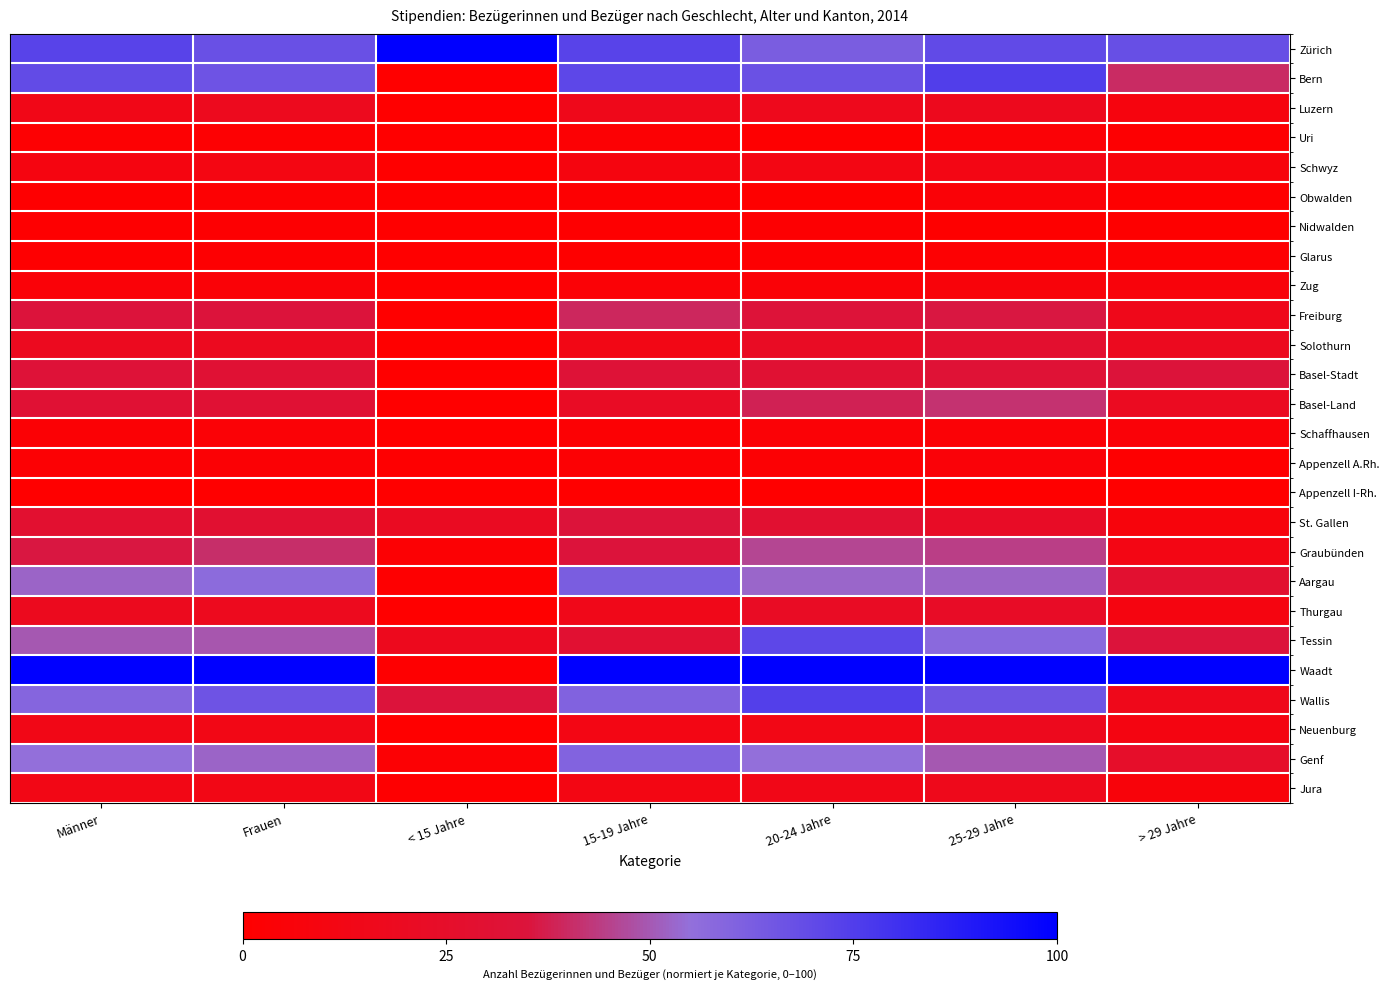

Reading right to left, extract all data points from this chart.

Zürich: > 29 Jahre=68.1	25-29 Jahre=70.3	20-24 Jahre=62.4	15-19 Jahre=73.0	< 15 Jahre=100.0	Frauen=67.6	Männer=72.9
Bern: > 29 Jahre=39.9	25-29 Jahre=75.0	20-24 Jahre=67.4	15-19 Jahre=71.2	< 15 Jahre=0.0	Frauen=66.1	Männer=69.8
Luzern: > 29 Jahre=8.6	25-29 Jahre=17.3	20-24 Jahre=17.0	15-19 Jahre=15.8	< 15 Jahre=0.0	Frauen=17.7	Männer=13.8
Uri: > 29 Jahre=1.9	25-29 Jahre=3.9	20-24 Jahre=1.0	15-19 Jahre=2.9	< 15 Jahre=0.0	Frauen=2.3	Männer=2.2
Schwyz: > 29 Jahre=7.1	25-29 Jahre=12.1	20-24 Jahre=11.6	15-19 Jahre=9.4	< 15 Jahre=0.0	Frauen=10.8	Männer=9.9
Obwalden: > 29 Jahre=0.8	25-29 Jahre=4.6	20-24 Jahre=0.7	15-19 Jahre=1.9	< 15 Jahre=0.0	Frauen=2.3	Männer=1.1
Nidwalden: > 29 Jahre=0.4	25-29 Jahre=0.7	20-24 Jahre=1.3	15-19 Jahre=1.1	< 15 Jahre=0.0	Frauen=1.2	Männer=0.9
Glarus: > 29 Jahre=2.3	25-29 Jahre=2.2	20-24 Jahre=1.7	15-19 Jahre=0.7	< 15 Jahre=0.0	Frauen=1.7	Männer=1.1
Zug: > 29 Jahre=6.7	25-29 Jahre=6.6	20-24 Jahre=4.6	15-19 Jahre=3.7	< 15 Jahre=0.0	Frauen=4.6	Männer=4.8
Freiburg: > 29 Jahre=15.9	25-29 Jahre=35.6	20-24 Jahre=33.6	15-19 Jahre=39.2	< 15 Jahre=0.0	Frauen=34.7	Männer=34.7
Solothurn: > 29 Jahre=18.4	25-29 Jahre=27.9	20-24 Jahre=21.7	15-19 Jahre=12.7	< 15 Jahre=0.0	Frauen=18.7	Männer=18.6
Basel-Stadt: > 29 Jahre=34.0	25-29 Jahre=31.7	20-24 Jahre=30.1	15-19 Jahre=32.4	< 15 Jahre=0.0	Frauen=30.5	Männer=32.9
Basel-Land: > 29 Jahre=19.8	25-29 Jahre=41.8	20-24 Jahre=38.2	15-19 Jahre=21.9	< 15 Jahre=0.0	Frauen=30.6	Männer=30.5
Schaffhausen: > 29 Jahre=5.0	25-29 Jahre=4.2	20-24 Jahre=3.6	15-19 Jahre=3.1	< 15 Jahre=0.0	Frauen=3.7	Männer=3.5
Appenzell A.Rh.: > 29 Jahre=1.0	25-29 Jahre=4.9	20-24 Jahre=2.9	15-19 Jahre=3.0	< 15 Jahre=1.0	Frauen=3.3	Männer=2.9
Appenzell I-Rh.: > 29 Jahre=0.0	25-29 Jahre=0.0	20-24 Jahre=0.0	15-19 Jahre=0.0	< 15 Jahre=0.0	Frauen=0.0	Männer=0.0
St. Gallen: > 29 Jahre=7.7	25-29 Jahre=22.4	20-24 Jahre=29.2	15-19 Jahre=34.2	< 15 Jahre=20.6	Frauen=29.3	Männer=28.2
Graubünden: > 29 Jahre=12.1	25-29 Jahre=44.4	20-24 Jahre=46.0	15-19 Jahre=34.8	< 15 Jahre=3.1	Frauen=40.8	Männer=35.6
Aargau: > 29 Jahre=28.4	25-29 Jahre=52.6	20-24 Jahre=53.1	15-19 Jahre=62.4	< 15 Jahre=1.0	Frauen=56.8	Männer=52.4
Thurgau: > 29 Jahre=9.6	25-29 Jahre=22.4	20-24 Jahre=21.5	15-19 Jahre=15.0	< 15 Jahre=0.0	Frauen=17.9	Männer=18.1
Tessin: > 29 Jahre=35.1	25-29 Jahre=57.7	20-24 Jahre=71.4	15-19 Jahre=29.7	< 15 Jahre=17.5	Frauen=49.3	Männer=49.8
Waadt: > 29 Jahre=100.0	25-29 Jahre=100.0	20-24 Jahre=100.0	15-19 Jahre=100.0	< 15 Jahre=1.0	Frauen=100.0	Männer=100.0
Wallis: > 29 Jahre=15.9	25-29 Jahre=65.6	20-24 Jahre=74.5	15-19 Jahre=60.5	< 15 Jahre=35.1	Frauen=66.4	Männer=59.3
Neuenburg: > 29 Jahre=10.2	25-29 Jahre=17.5	20-24 Jahre=12.5	15-19 Jahre=12.1	< 15 Jahre=0.0	Frauen=12.6	Männer=13.3
Genf: > 29 Jahre=24.6	25-29 Jahre=49.7	20-24 Jahre=54.9	15-19 Jahre=59.9	< 15 Jahre=3.1	Frauen=52.6	Männer=54.9
Jura: > 29 Jahre=6.3	25-29 Jahre=16.0	20-24 Jahre=13.8	15-19 Jahre=11.6	< 15 Jahre=1.0	Frauen=12.6	Männer=12.7